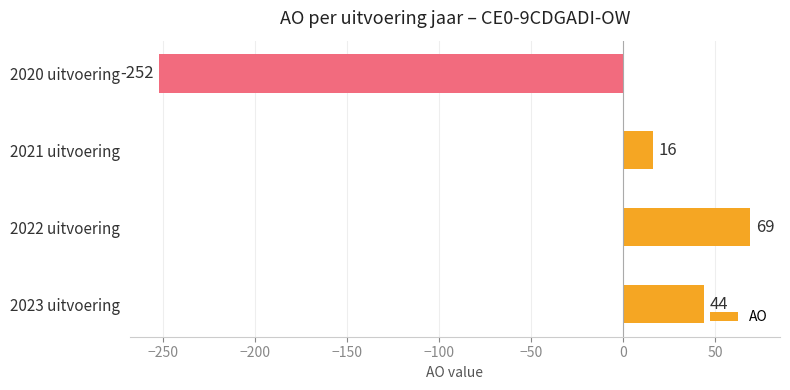

At which category does the chart reach its minimum across all series?

2020 uitvoering